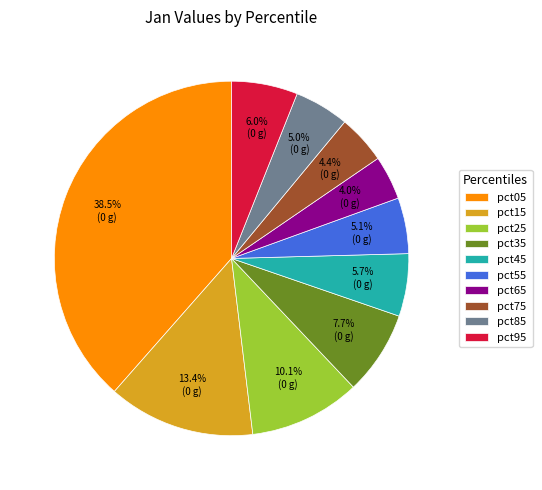

Which slice is the largest?

pct05